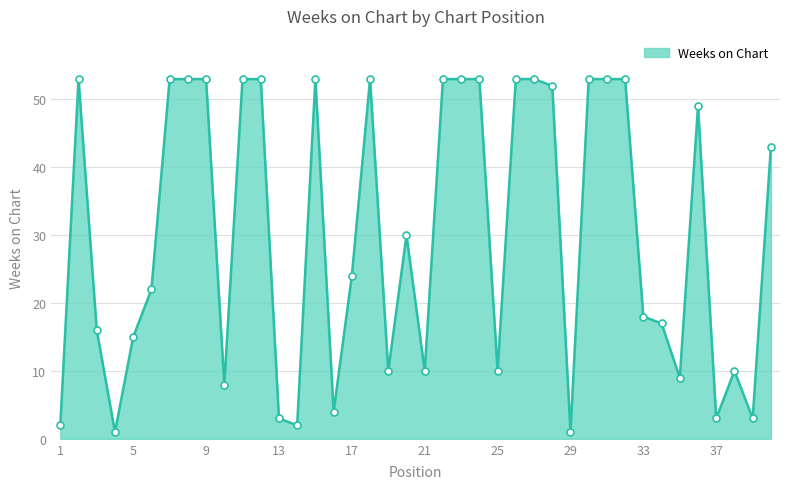

What is the maximum value shown in the chart?

53